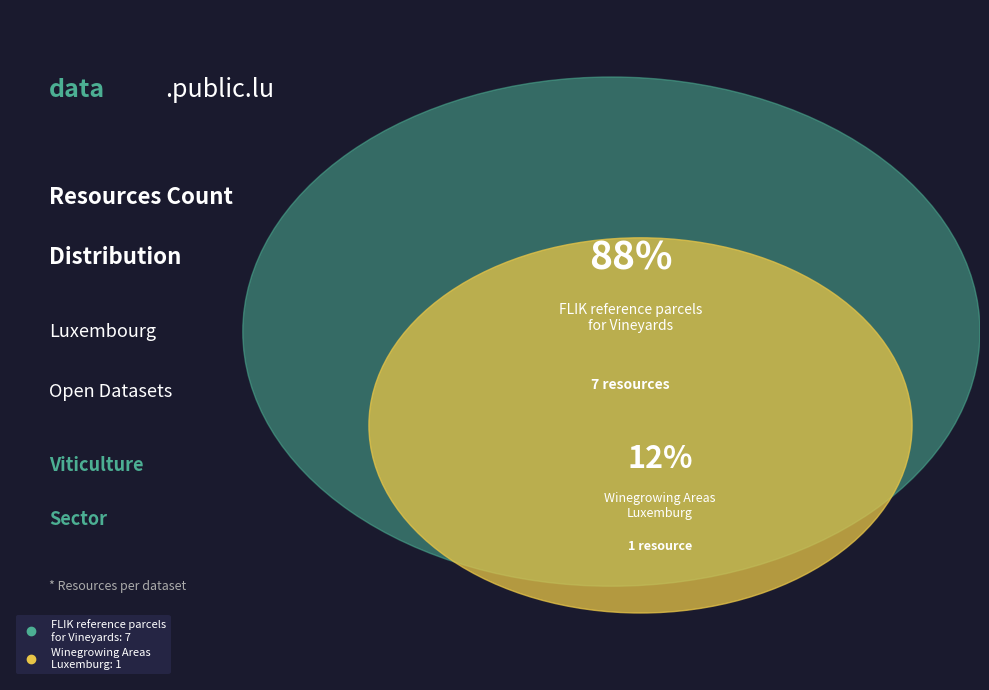

How many segments does this pie chart have?

2